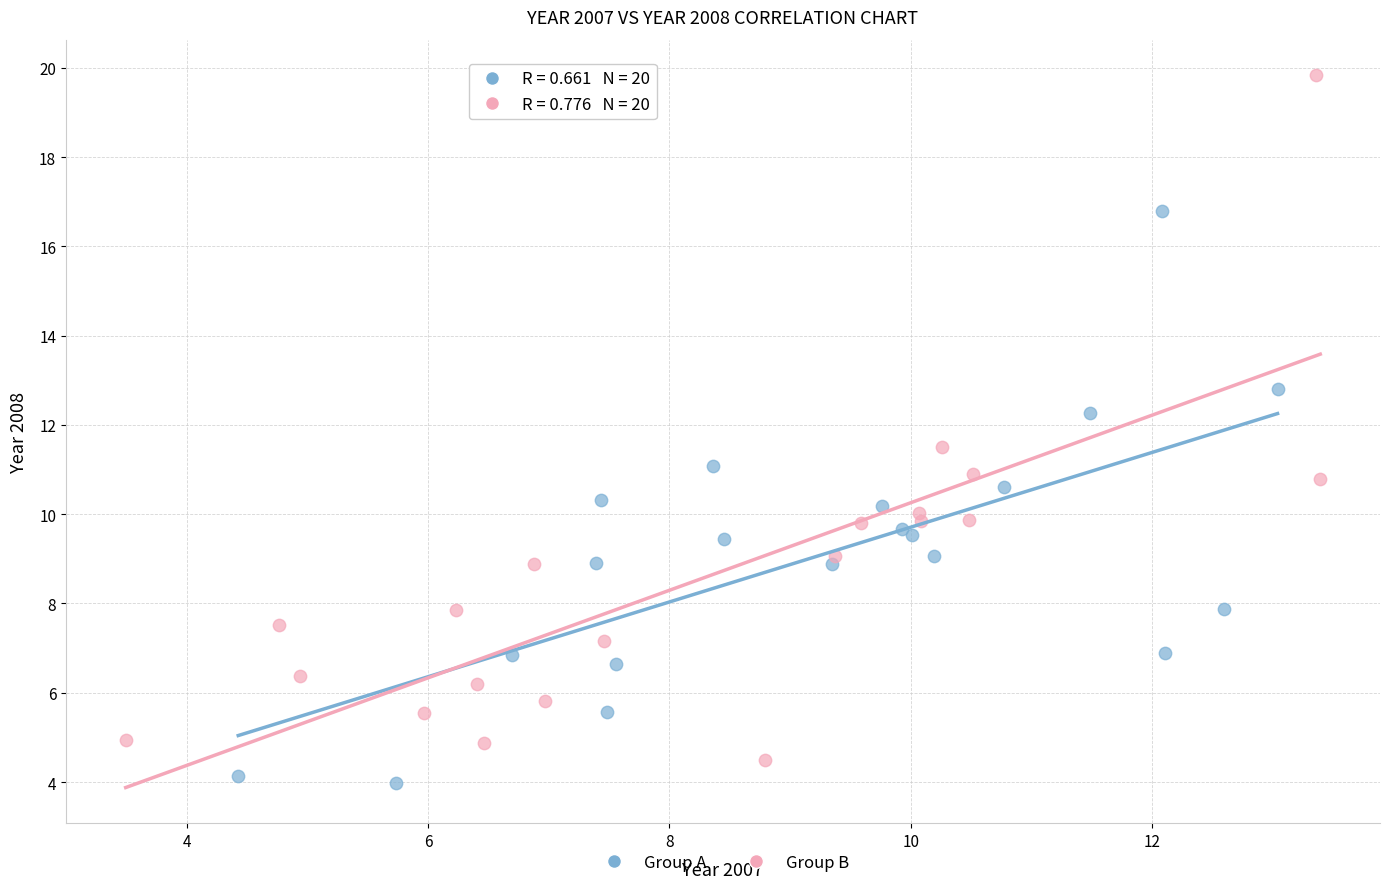

Which series contains the highest Y value?

Group B